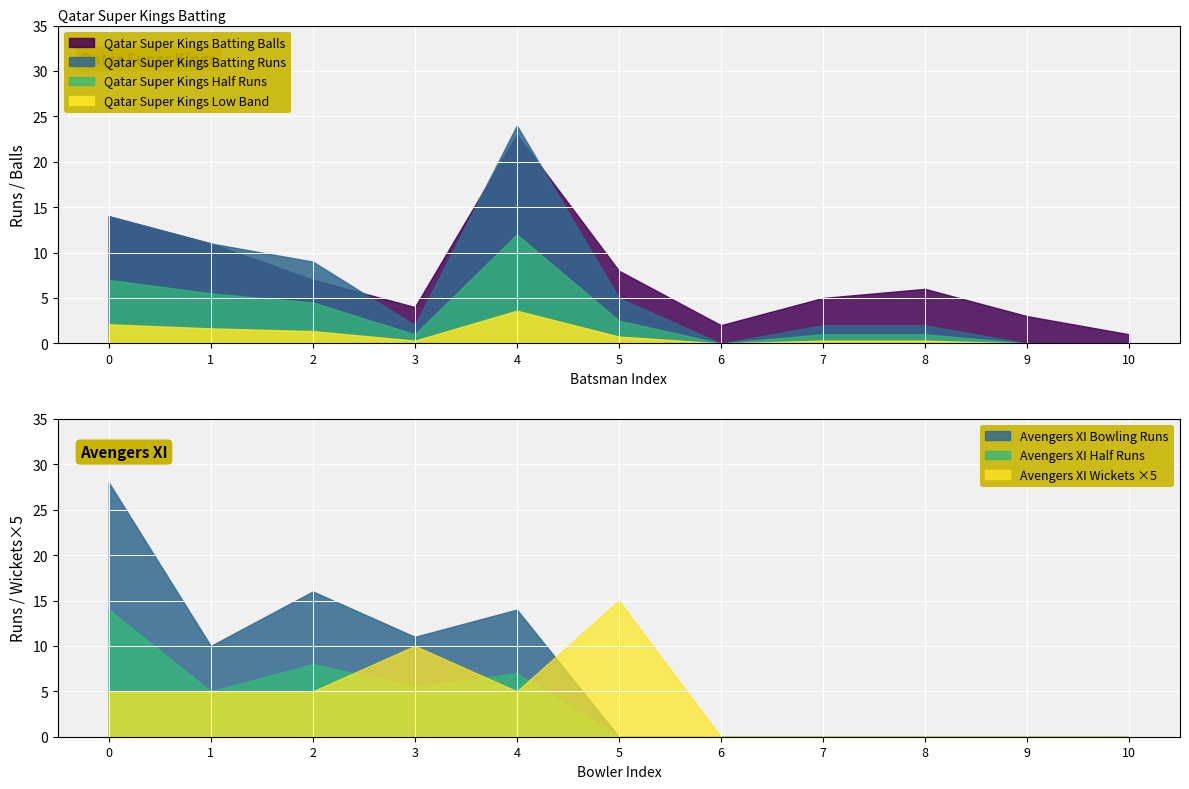

The Qatar Super Kings Low Band series shows 2.3 at 6. True or false?

False